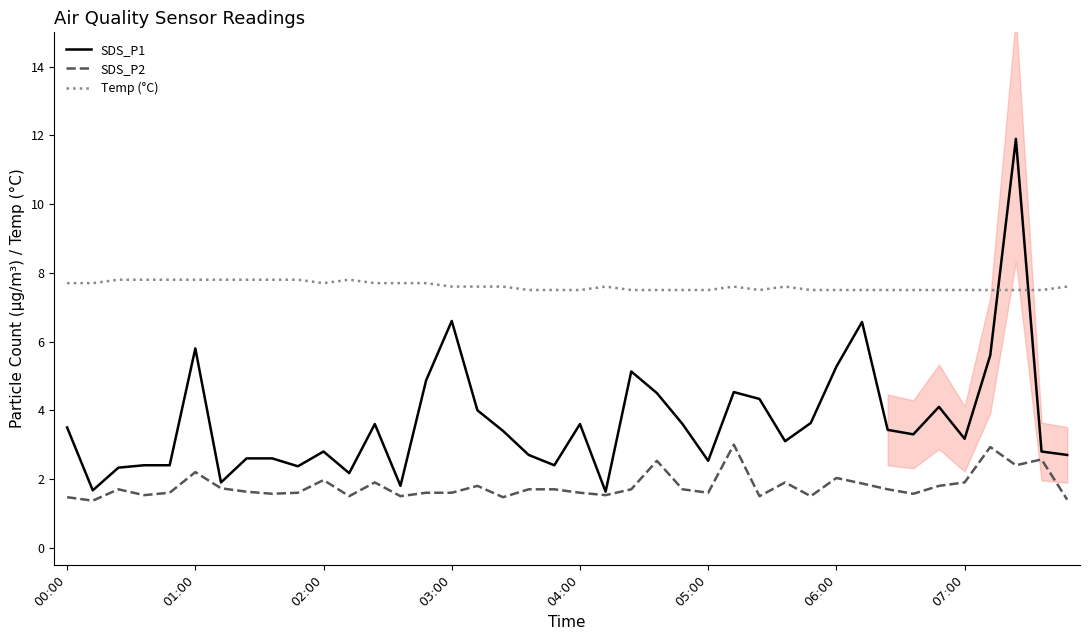

What is the total value across all series at 29?

12.6